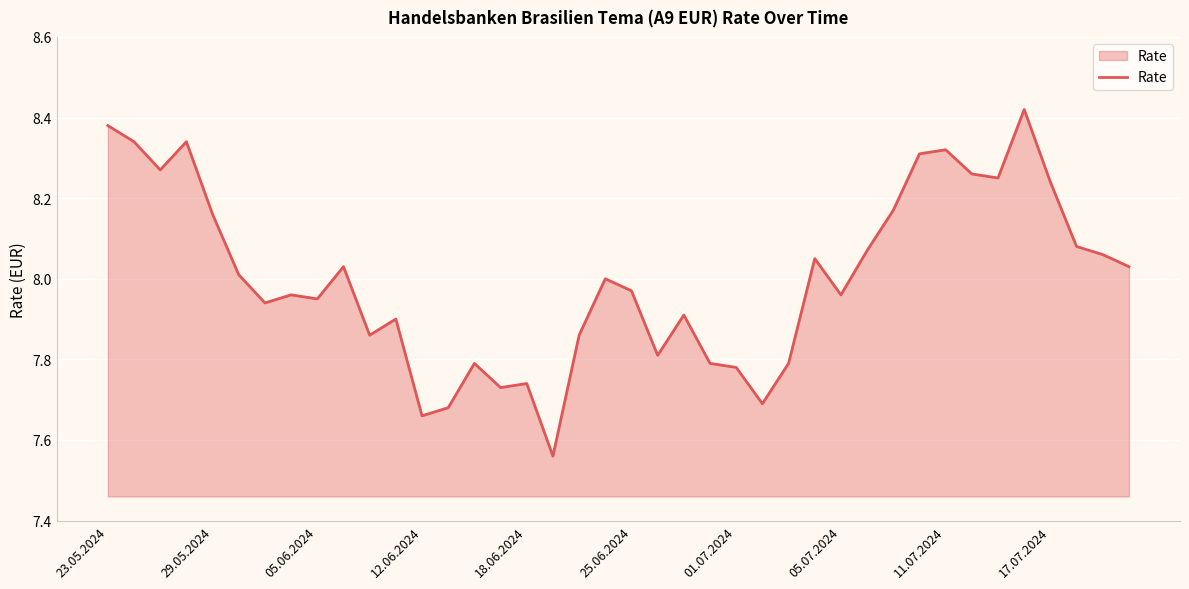

What is the difference between the maximum and minimum values?

0.9